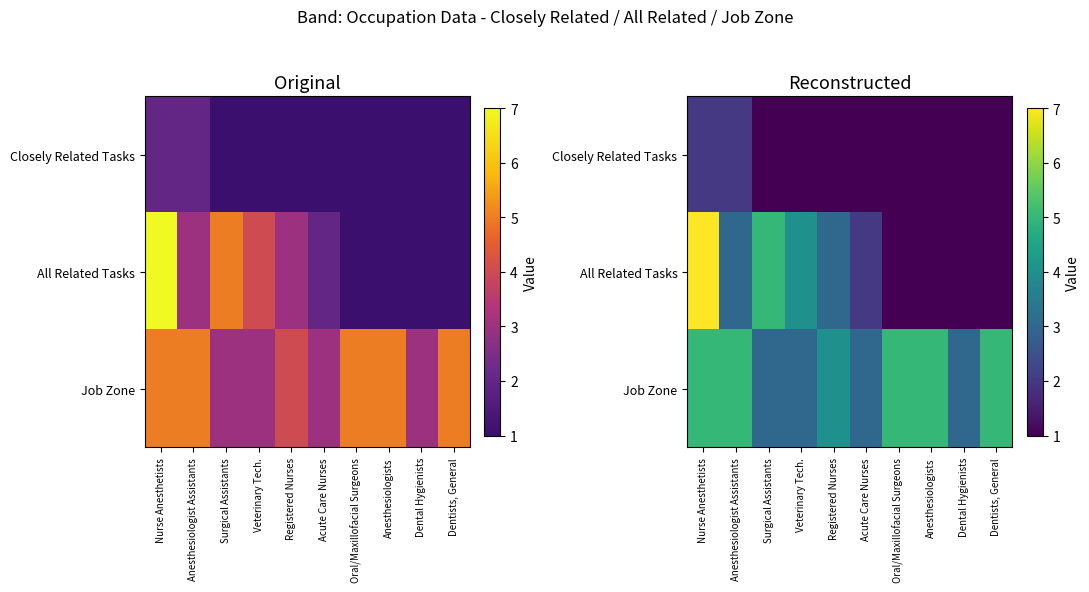

Rank the series at Surgical Assistants from lowest to highest value.

Closely Related Tasks, Job Zone, All Related Tasks